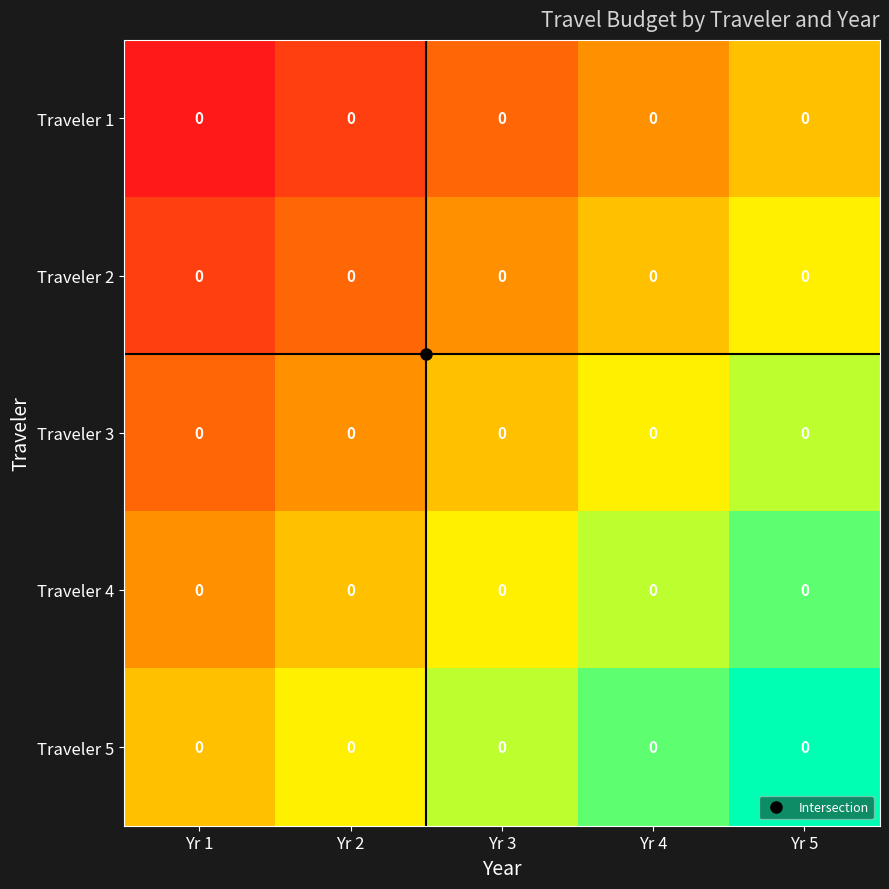

At which category is the sum across all series the highest?

Yr 5